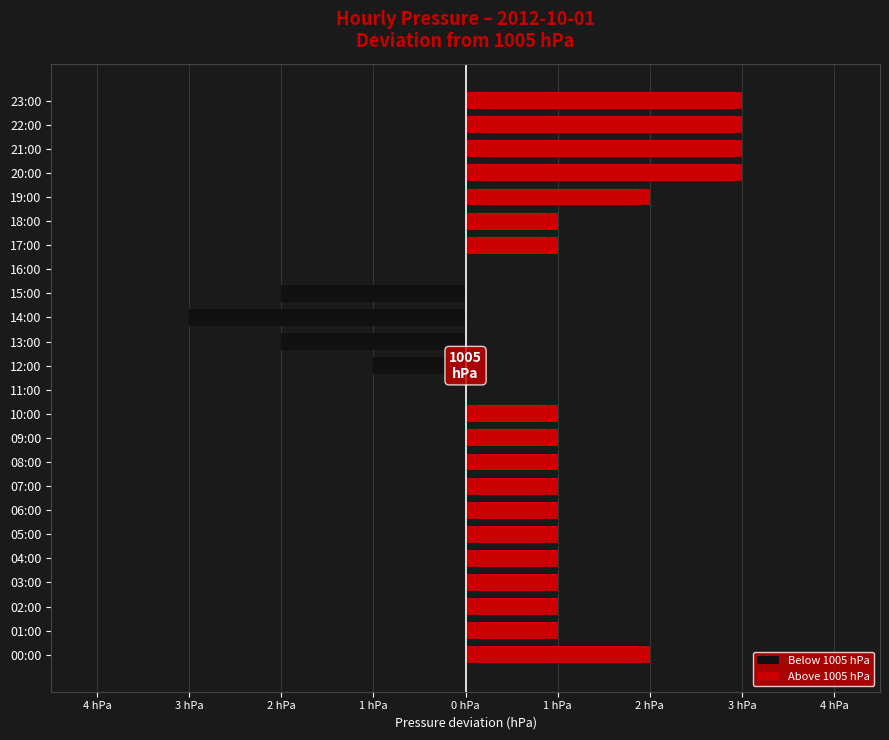

True or false: Below 1005 hPa has a value of 0 at 08:00.

True